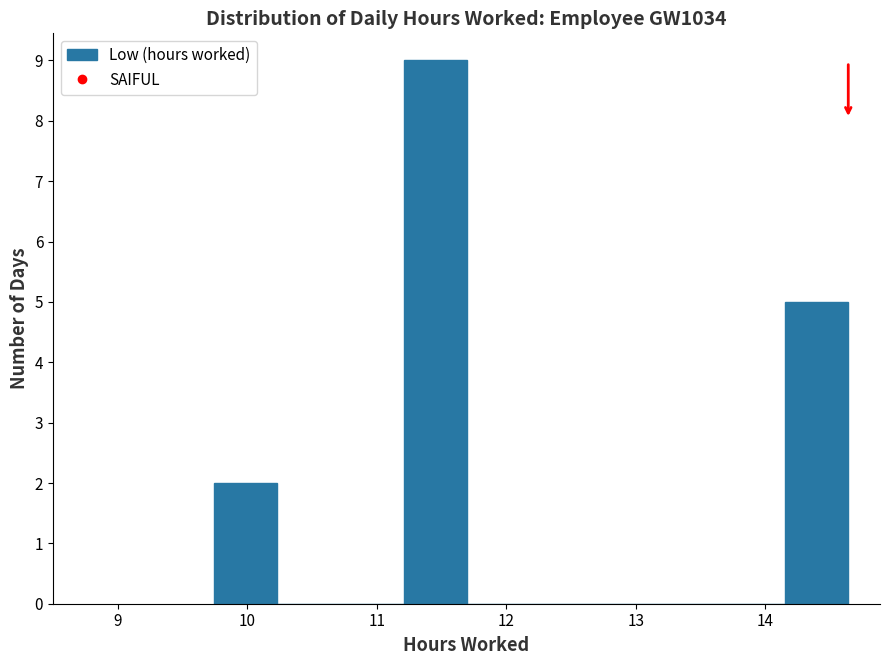

Reading left to right, transcribe this chart: for each bar, give the range it covers on the x-axis and its height. Neither the bar edges nor the heights are printed on the chart, so give them approximately, as read against the axes.

9.74 to 10.23: 2
10.23 to 10.72: 0
10.72 to 11.21: 0
11.21 to 11.70: 9
11.70 to 12.19: 0
12.19 to 12.68: 0
12.68 to 13.17: 0
13.17 to 13.66: 0
13.66 to 14.15: 0
14.15 to 14.64: 5